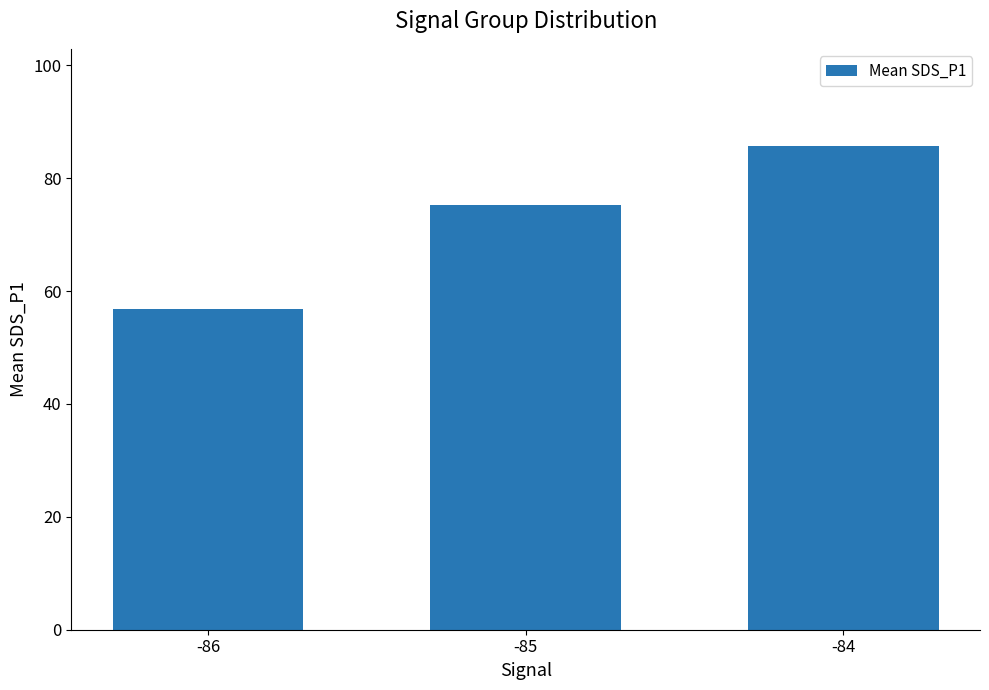

What is the sum of the values at -84 and -86?

142.6